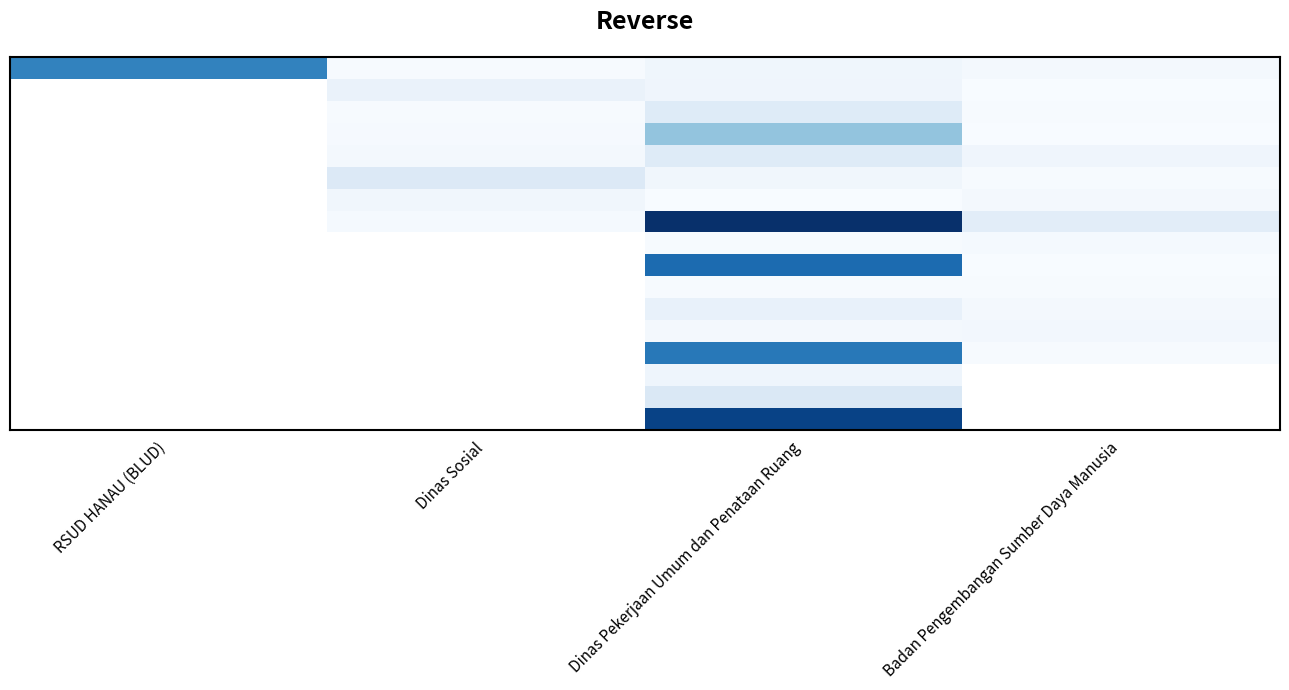

How many categories are shown in the chart?

4